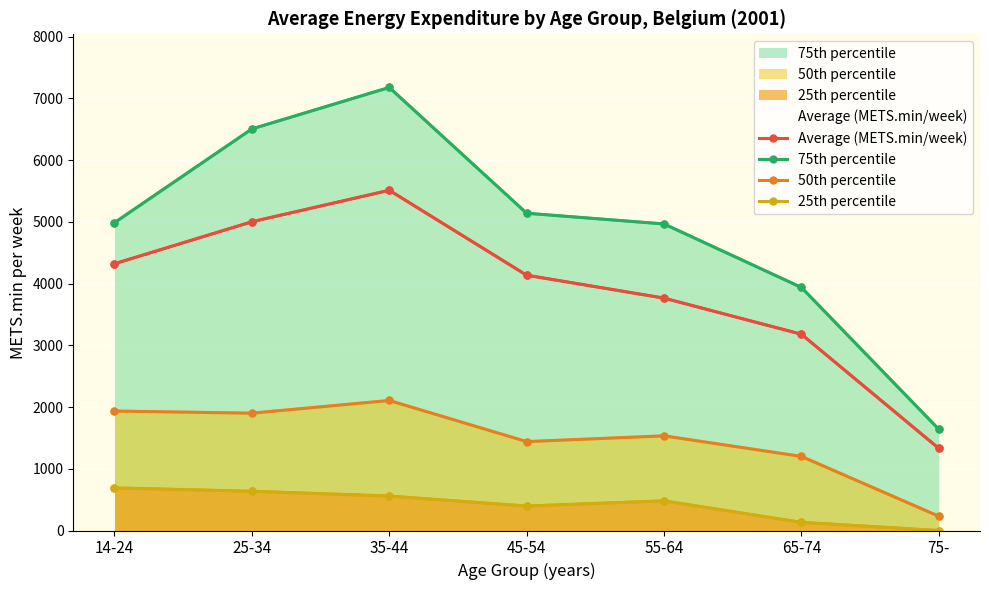

Is it true that 75th percentile equals 3937.0 at 65-74?

True